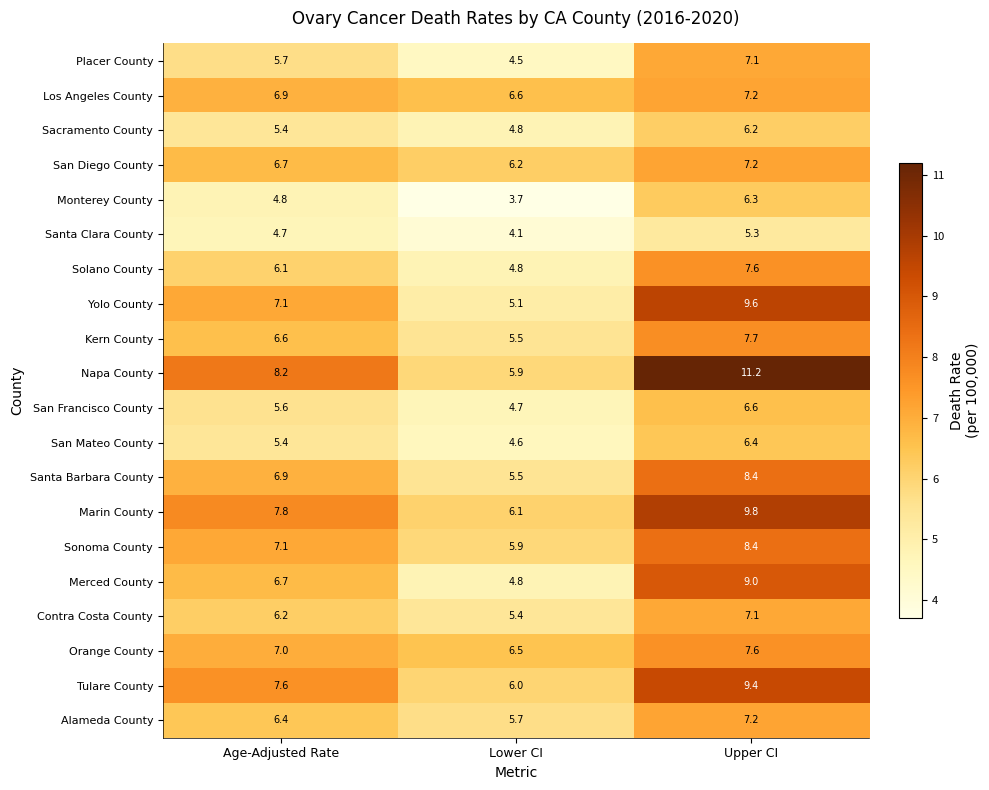

Count the number of data series in this chart.

20